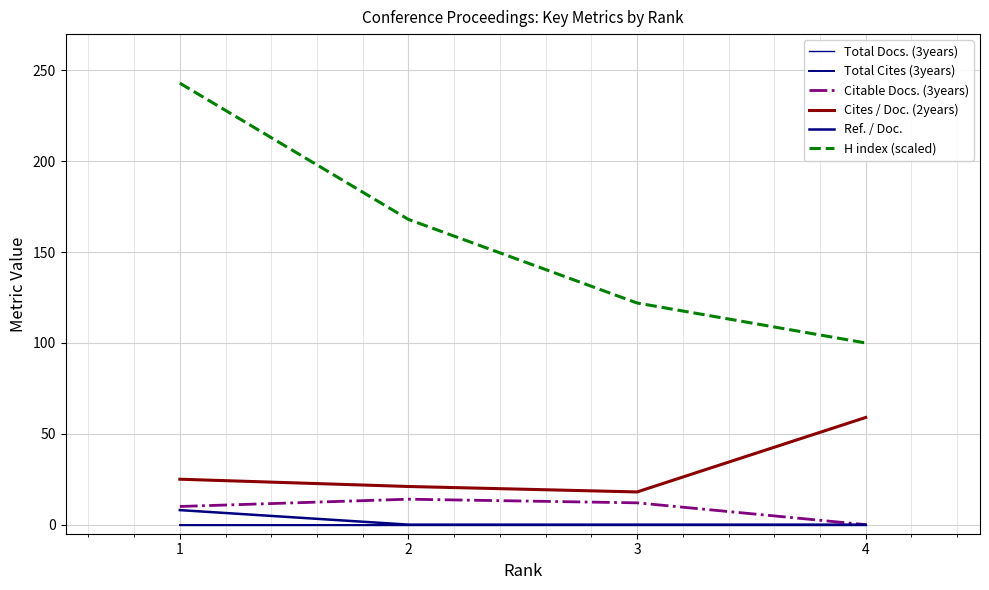

Does the chart have visible grid lines?

Yes